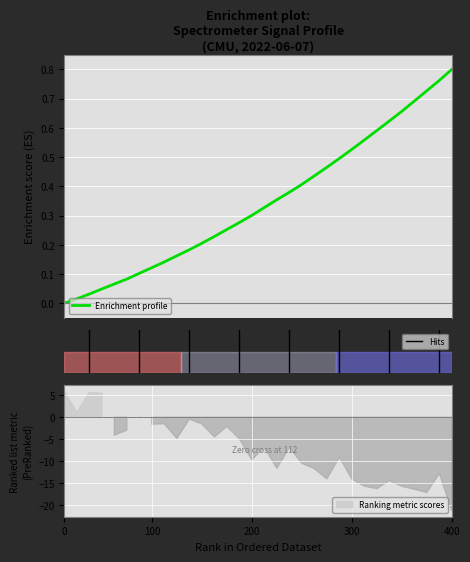

Reading left to right, list all the values displayed in this chart.

0.0	0.0	0.0	0.0	0.1	0.1	0.1	0.1	0.1	0.2	0.2	0.2	0.2	0.3	0.3	0.3	0.3	0.4	0.4	0.4	0.4	0.5	0.5	0.5	0.6	0.6	0.6	0.7	0.7	0.7	0.8	0.8